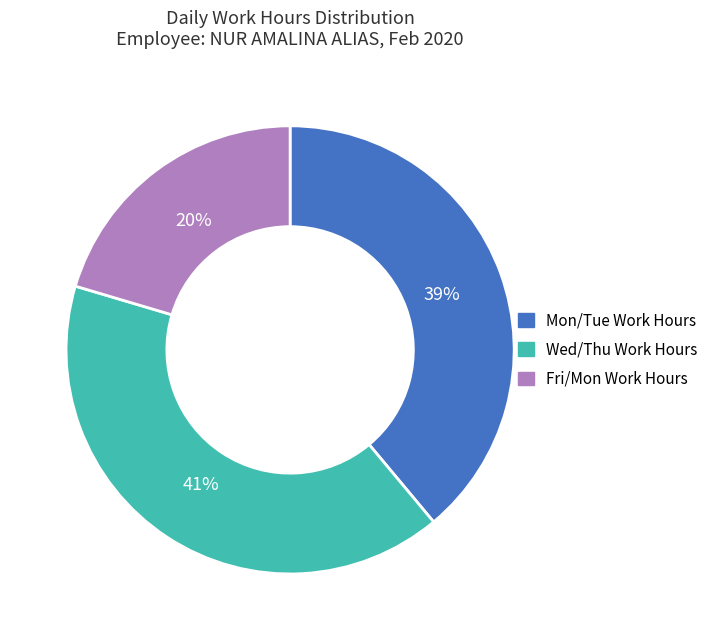

Rank the categories by value from lowest to highest.

Fri/Mon Work Hours, Mon/Tue Work Hours, Wed/Thu Work Hours